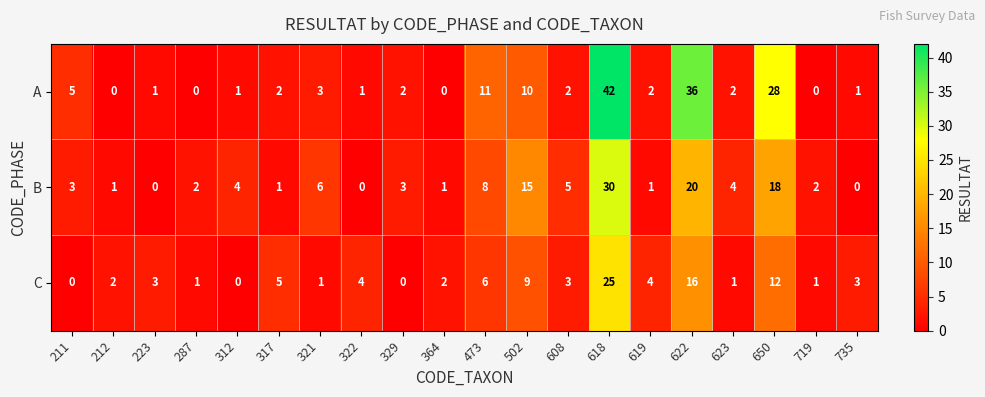

At 618, list the series in order from smallest to largest.

C, B, A